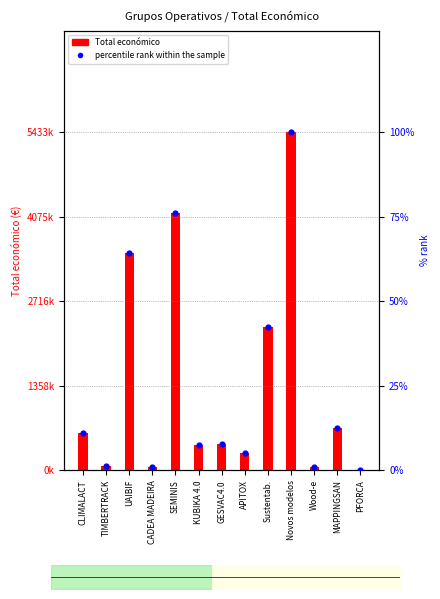

What is the total value across all series at UAIBIF?

3487082.2